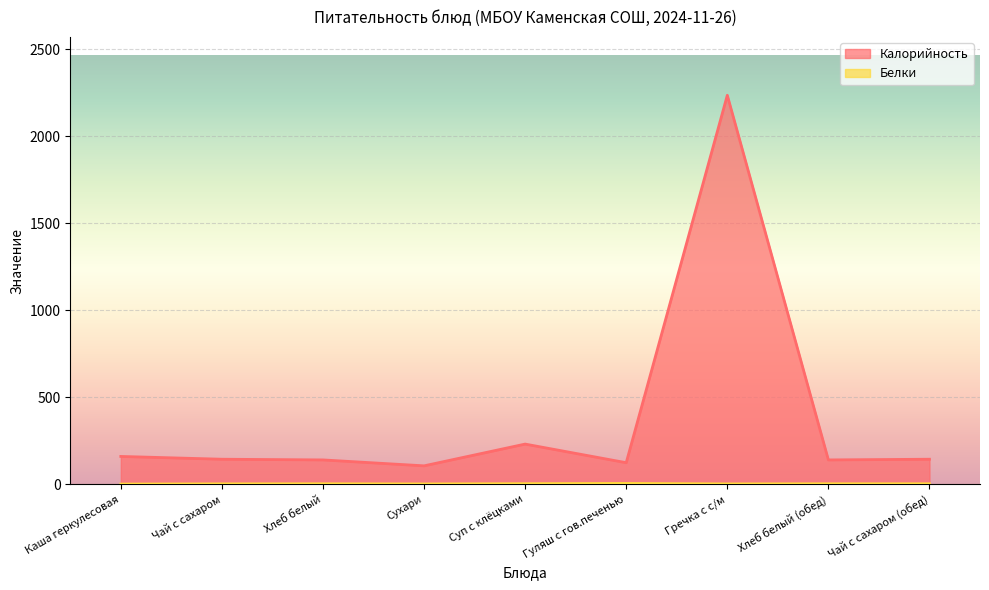

What is the total value across all series at Сухари?

110.1